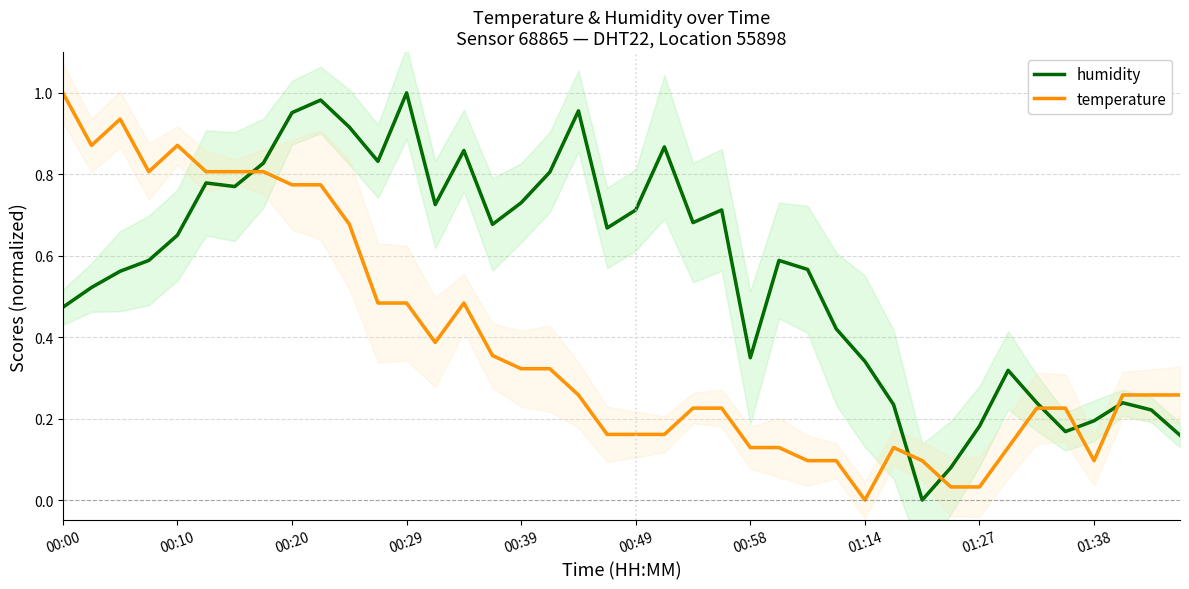

The value of humidity at 15 is 1.2. True or false?

False